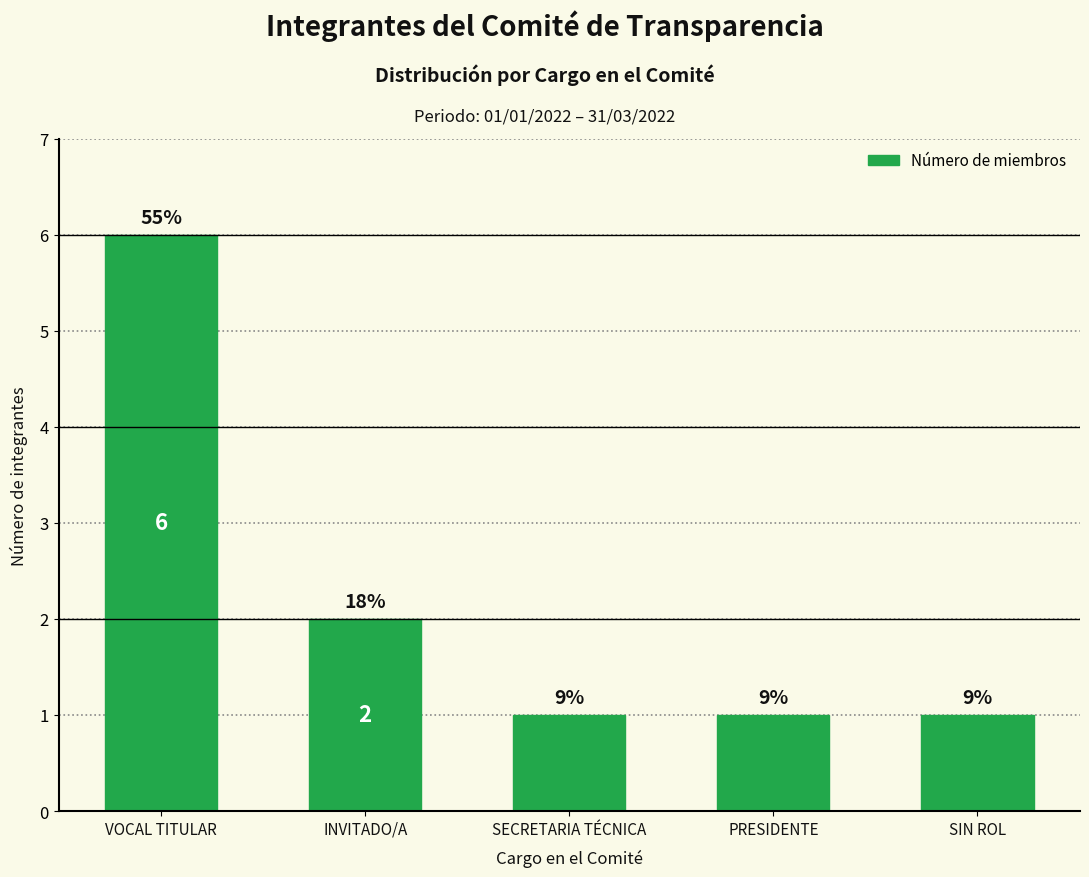

How many data points does each series have?

5